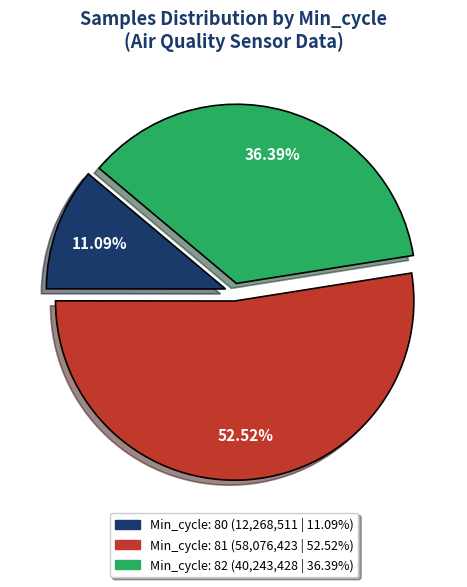

Does any single category account for the majority?

Yes